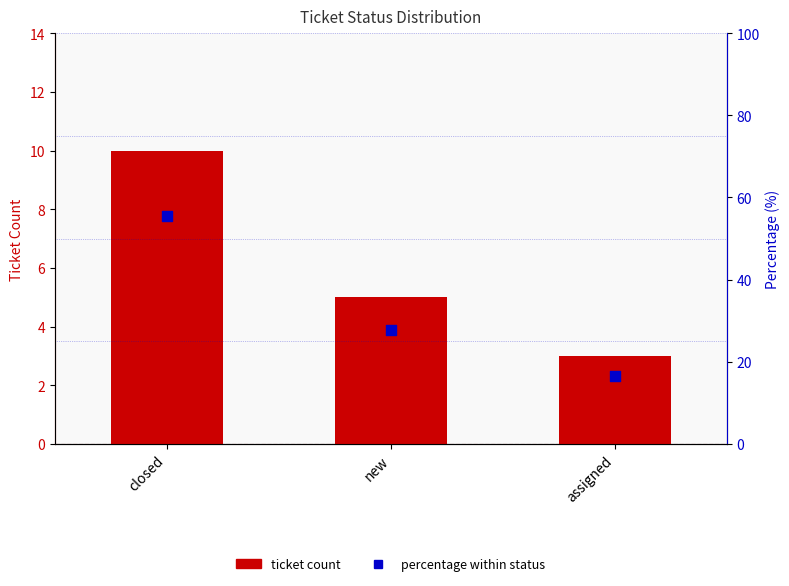

Is the value of ticket count at assigned greater than the value of percentage within status at new?

No